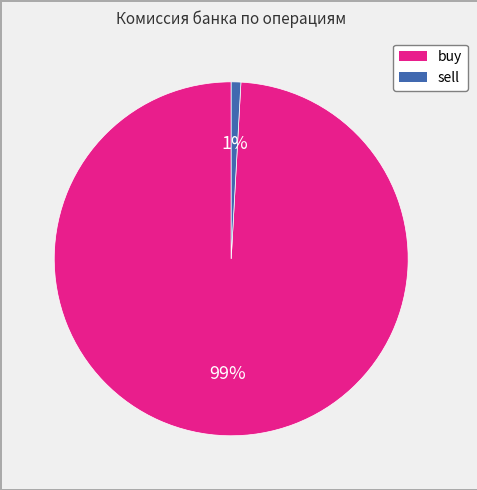

Is there any slice that represents more than half of the pie?

Yes